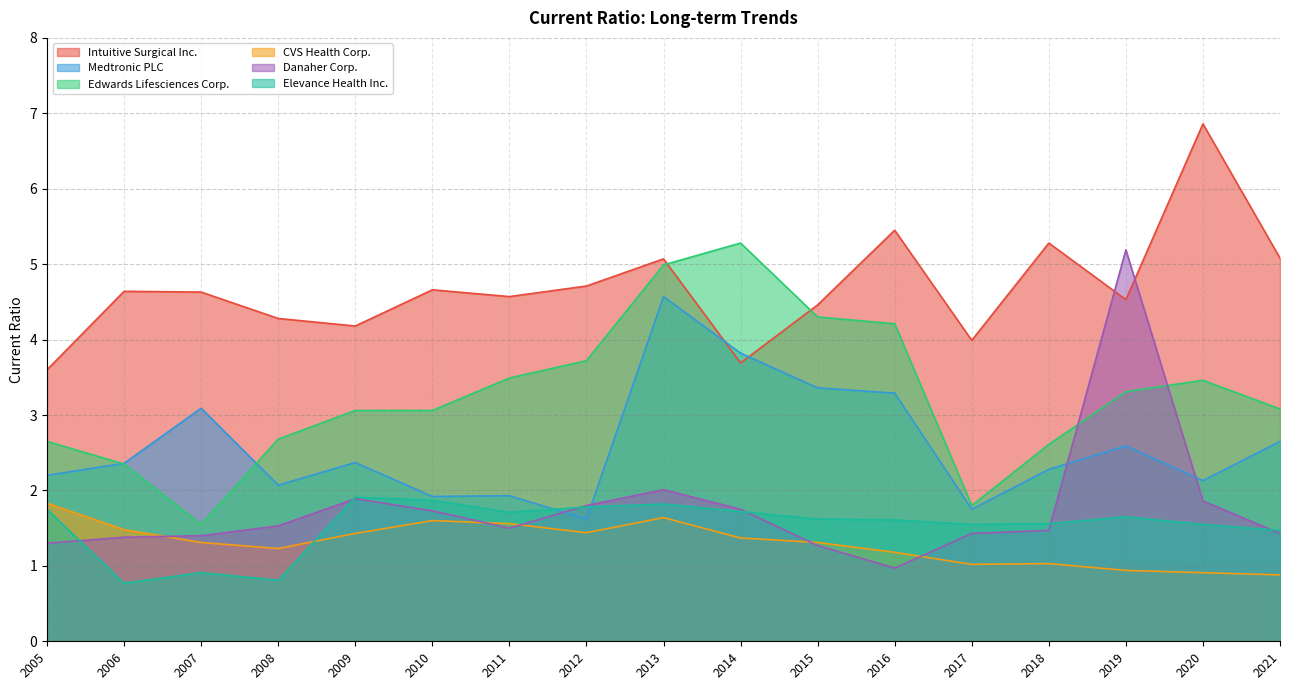

What is the difference between the Medtronic PLC values at 2007-12-31 and 2019-12-31?

0.5